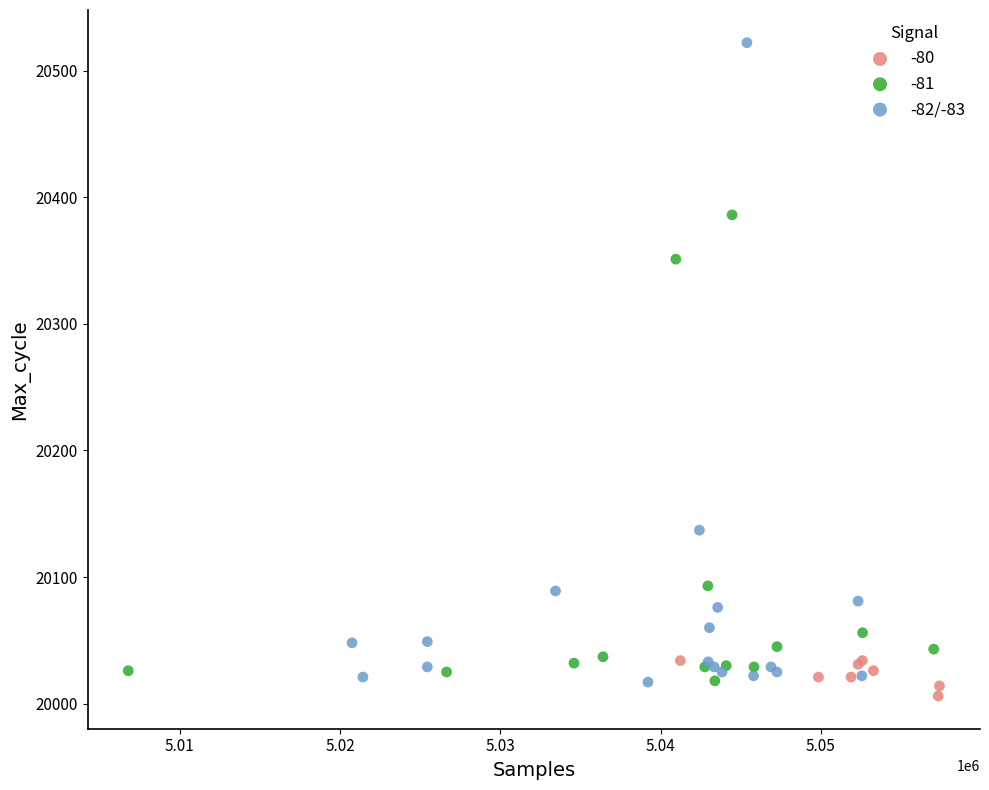

Which series reaches the maximum Y coordinate?

-82/-83